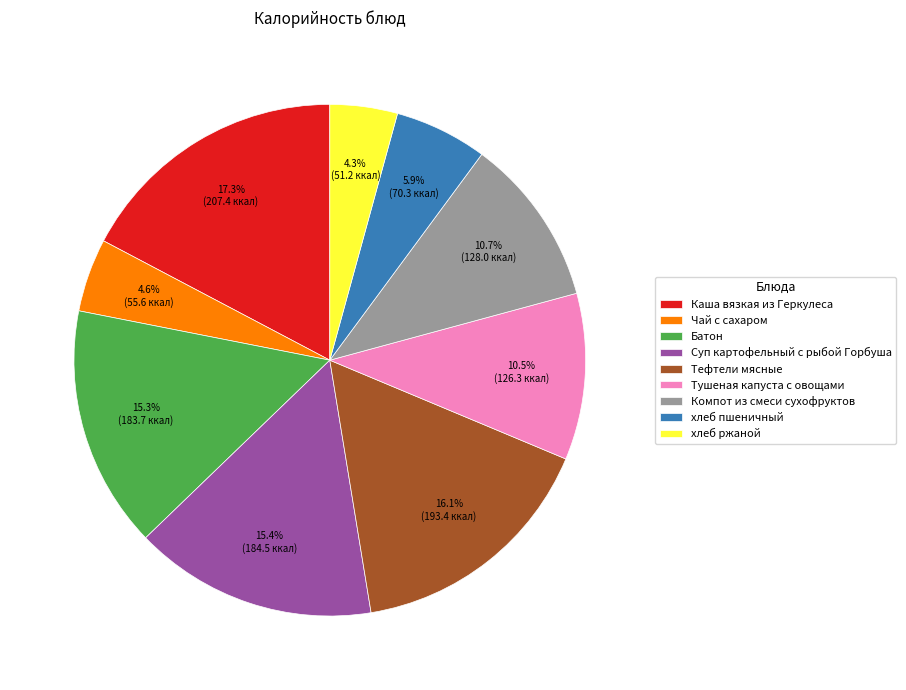

Combined, what portion of the pie is Тушеная капуста с овощами and Суп картофельный с рыбой Горбуша?

25.9%